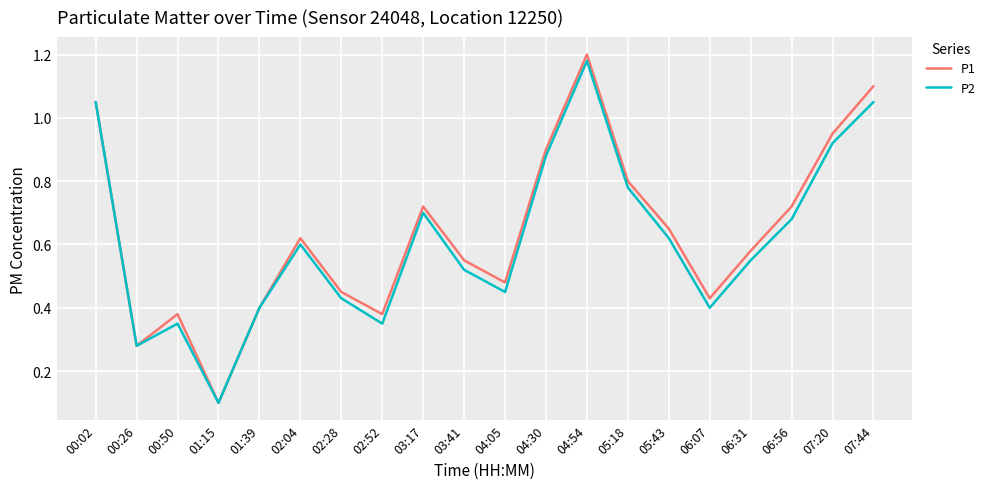

Does the chart have visible grid lines?

Yes